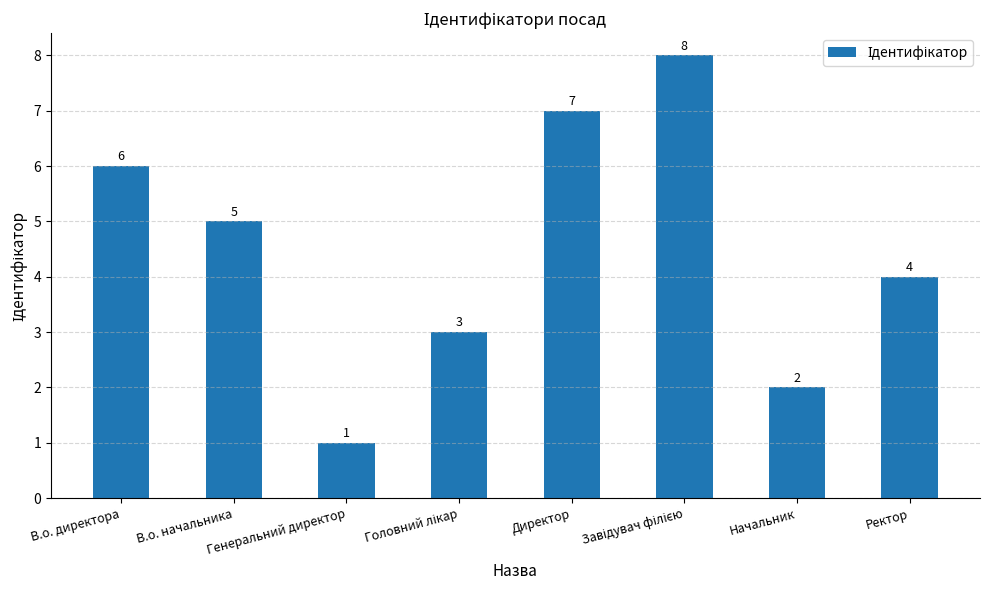

The chart shows a value of 7 at Директор. True or false?

True